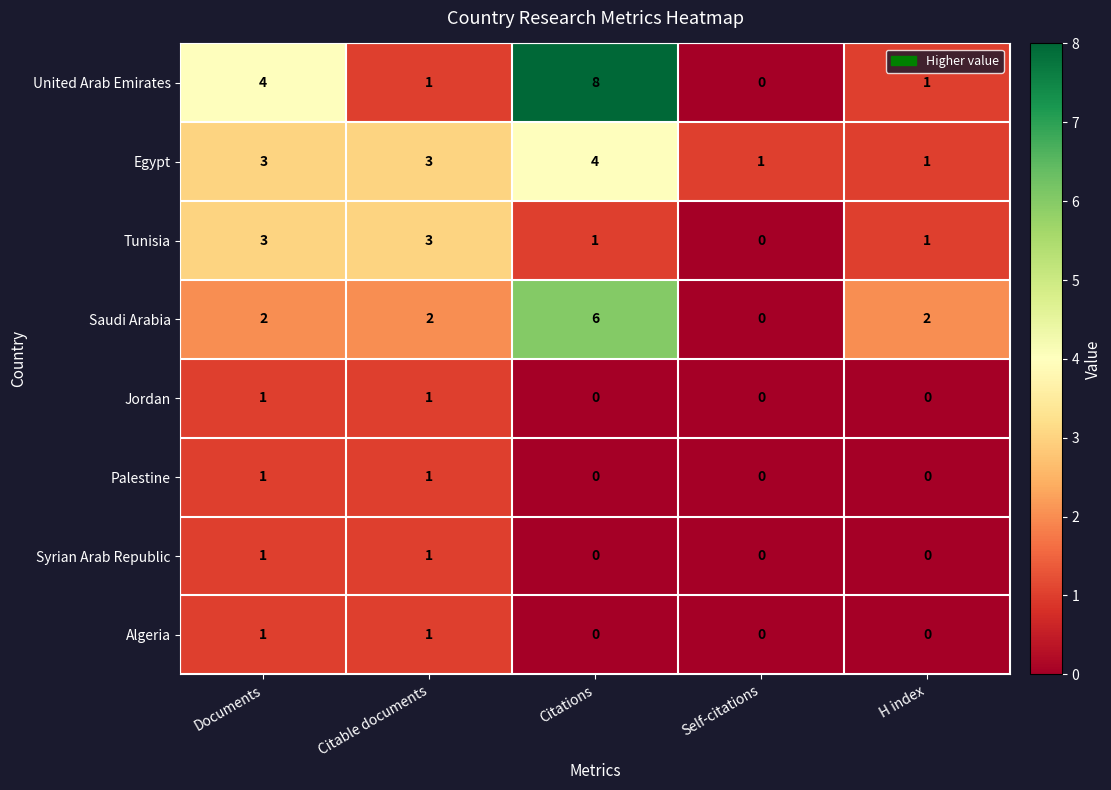

What is the difference between the second highest and minimum values in the United Arab Emirates series?

4